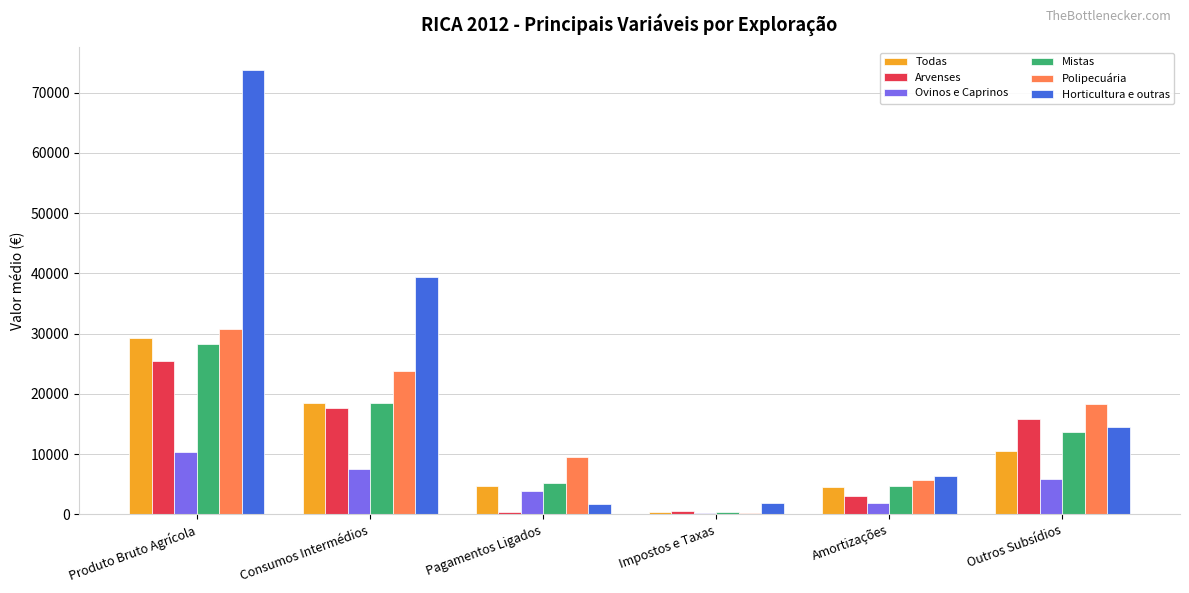

Are the bars grouped side by side (vs. stacked)?

Yes